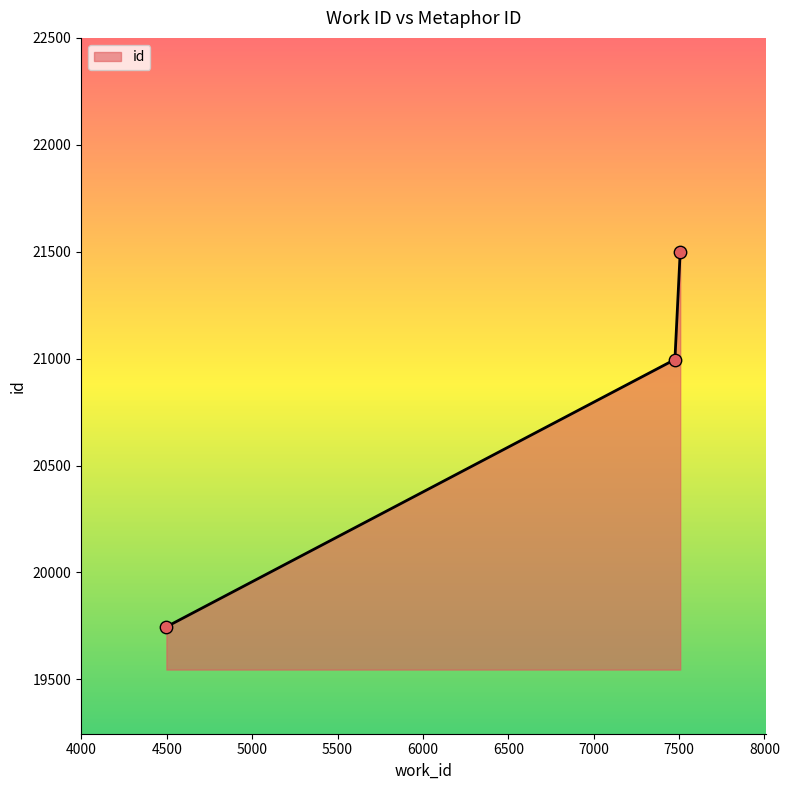

What is the difference between the maximum and second lowest values?

504